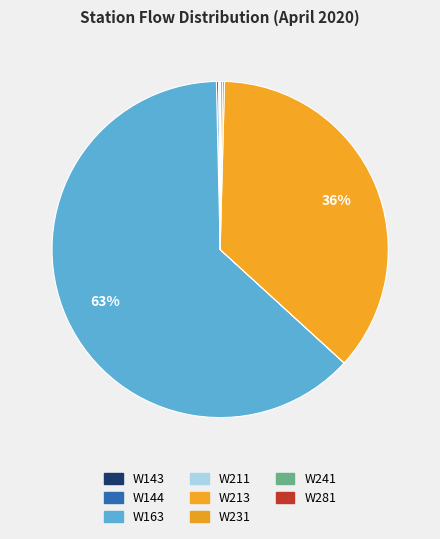

Combined, what portion of the pie is W163 and W144?

63.0%